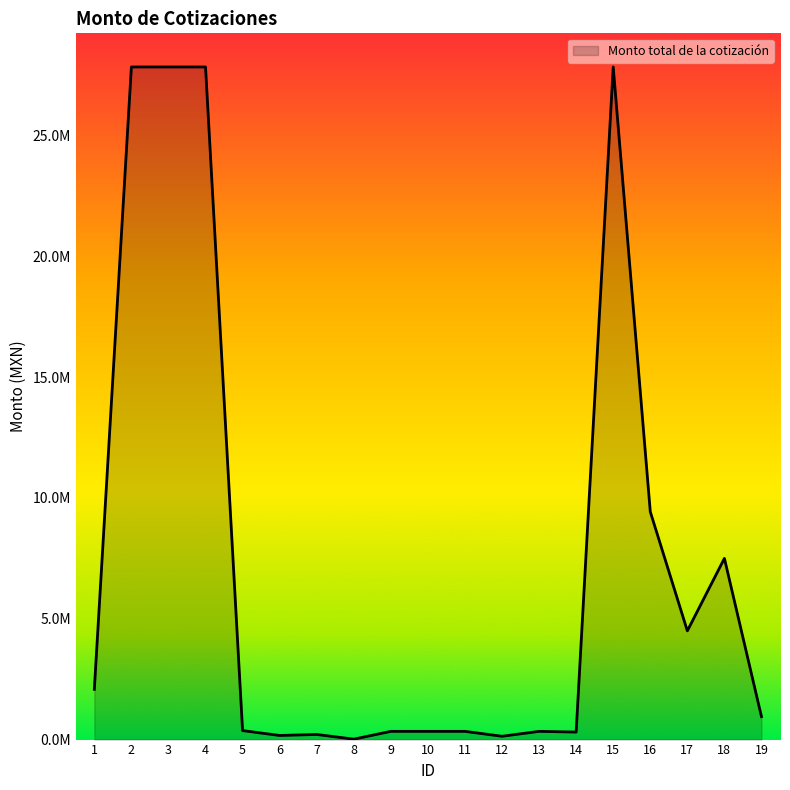

Does the chart have visible grid lines?

No